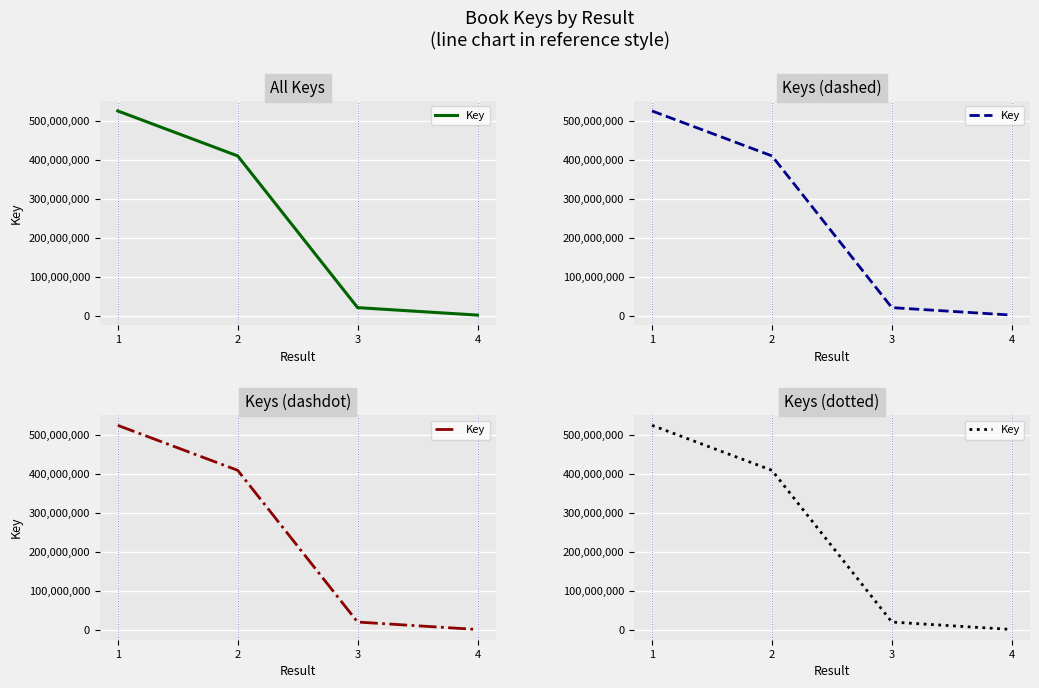

Reading right to left, list all the values displayed in this chart.

4=1485087	3=20611963	2=409615508	1=524910805